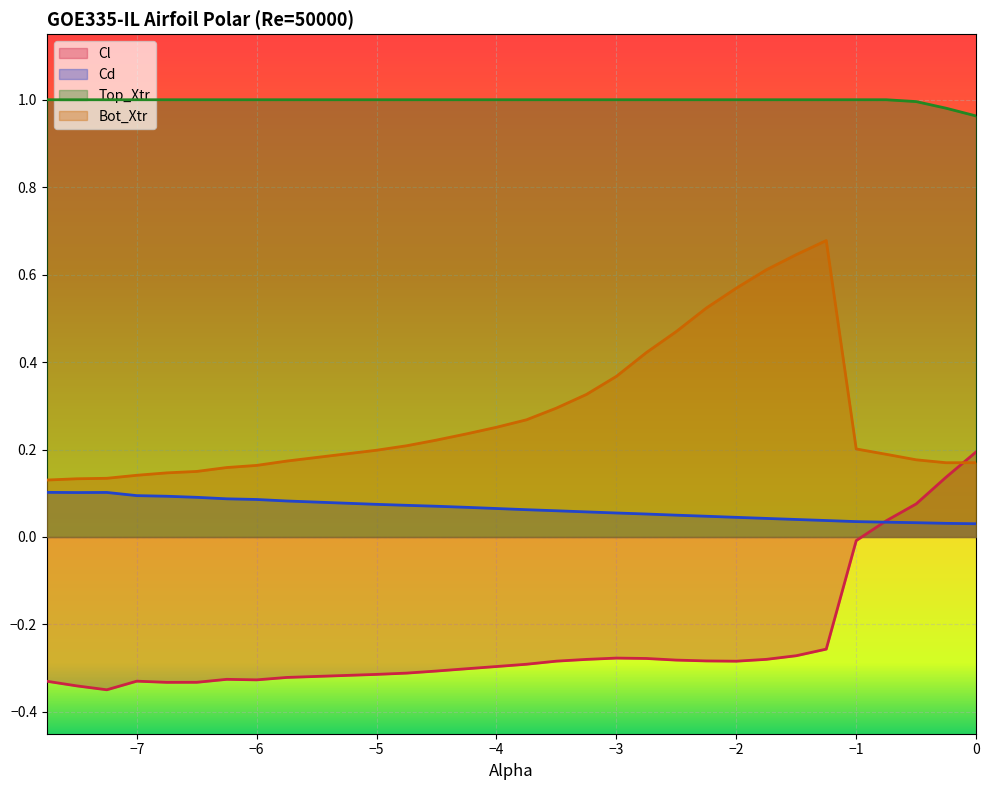

List the series in order of their peak value, highest first.

Top_Xtr, Bot_Xtr, Cl, Cd